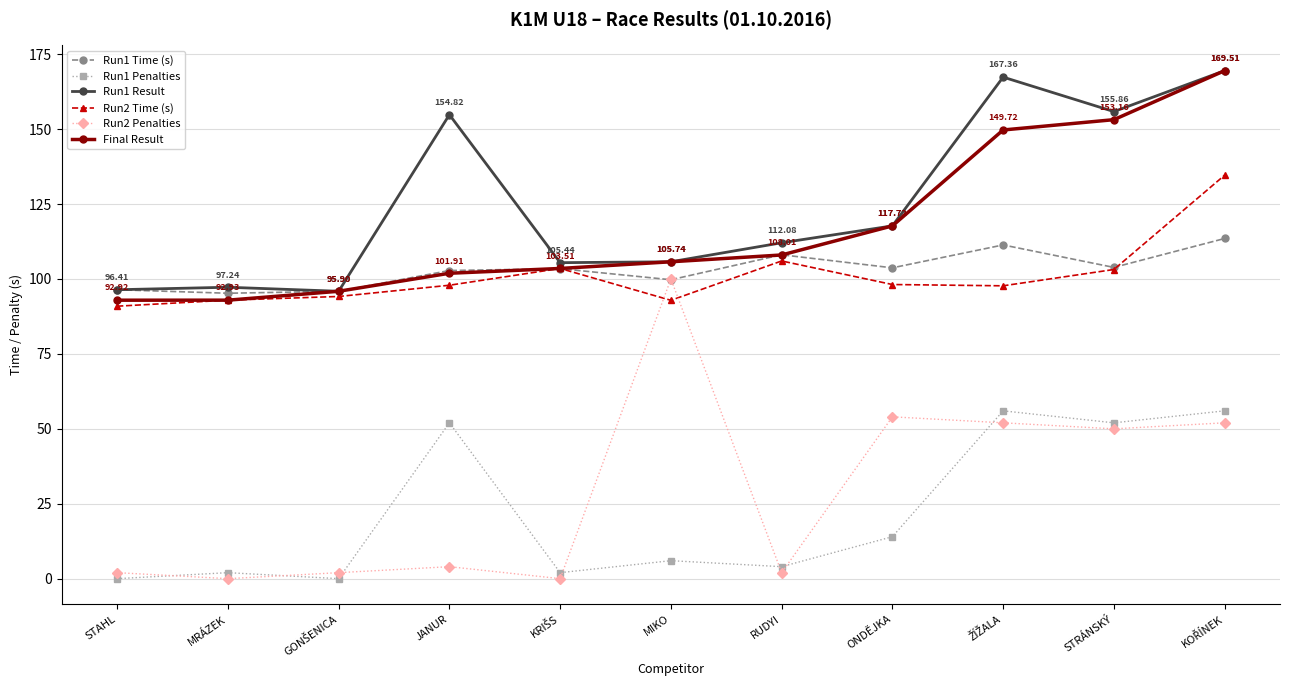

True or false: Run1 Result has a value of 105.7 at MIKO.

True